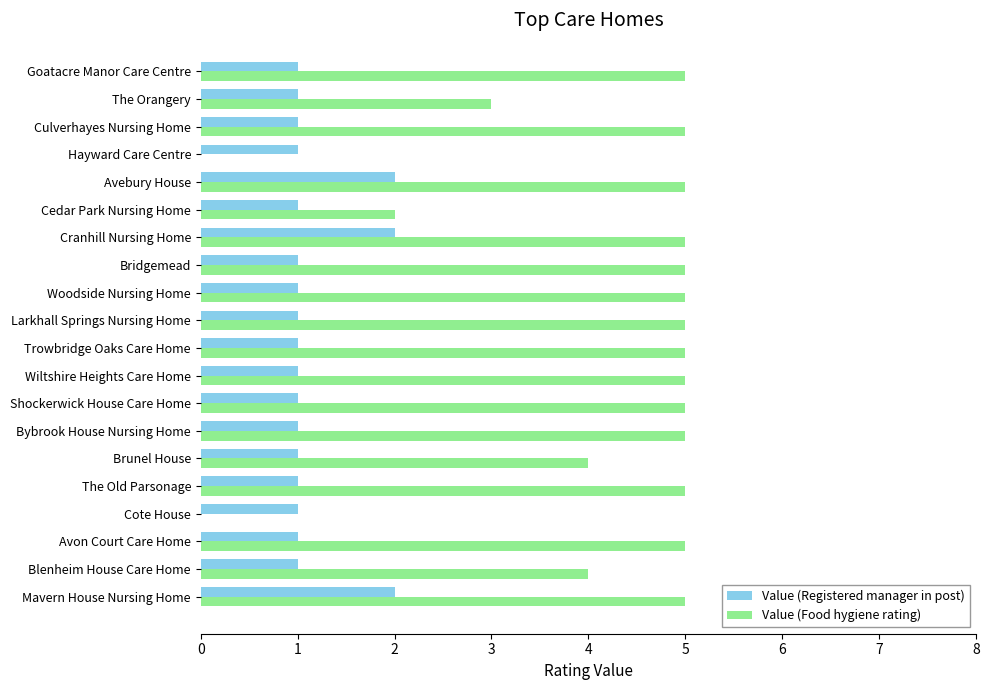

What value does the Value (Food hygiene rating) series have at Woodside Nursing Home?

5